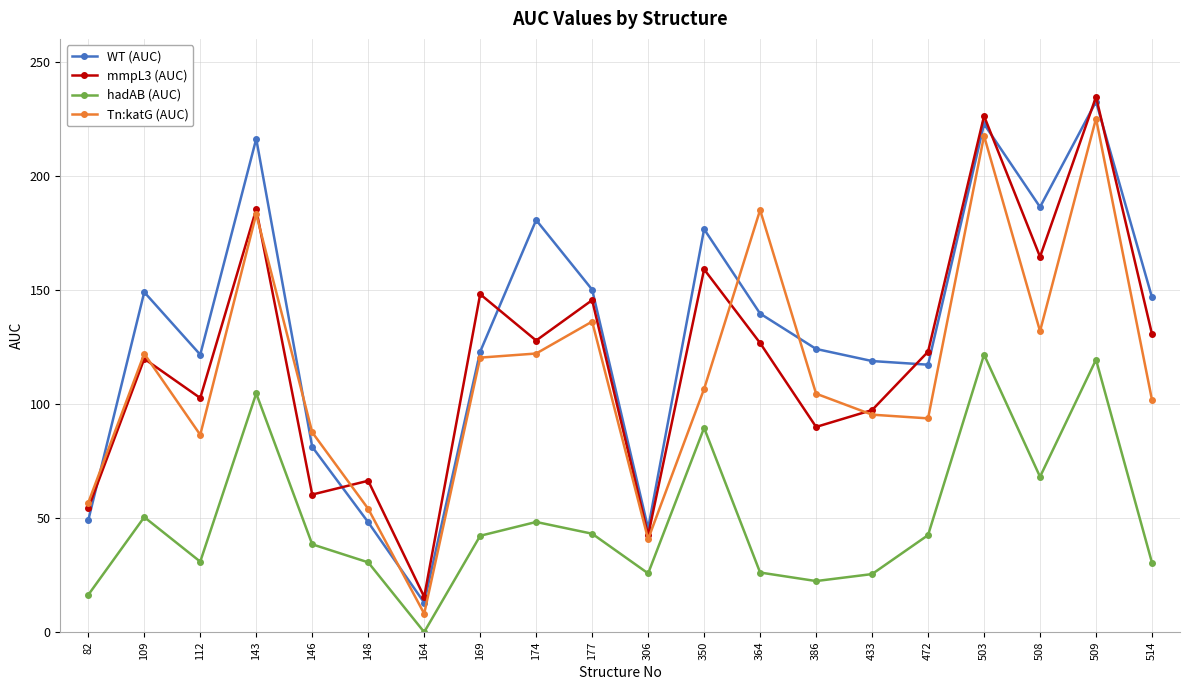

At which category is the sum across all series the highest?

509